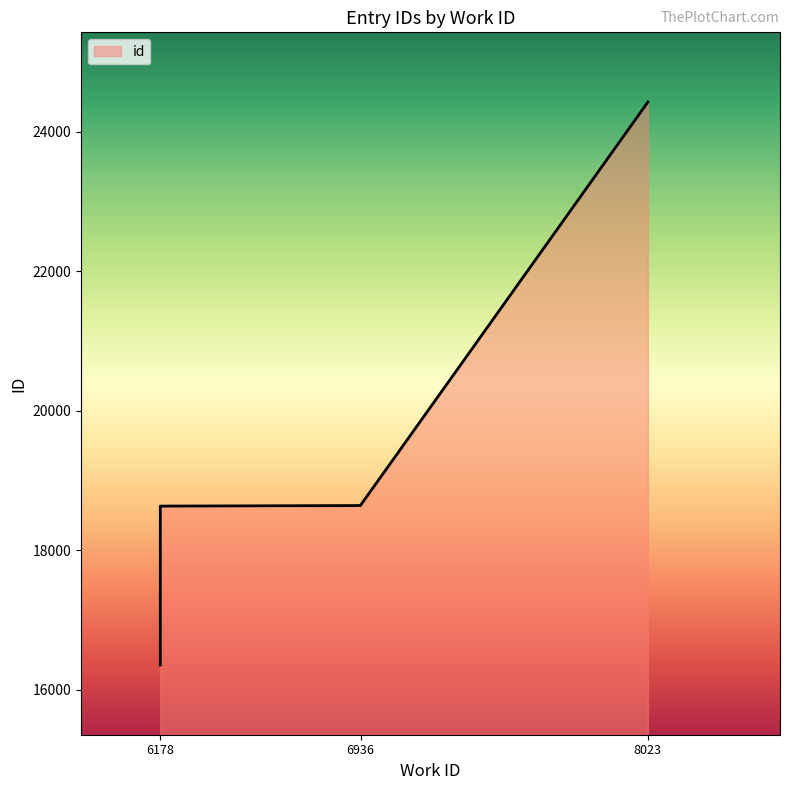

What is the maximum value shown in the chart?

24425